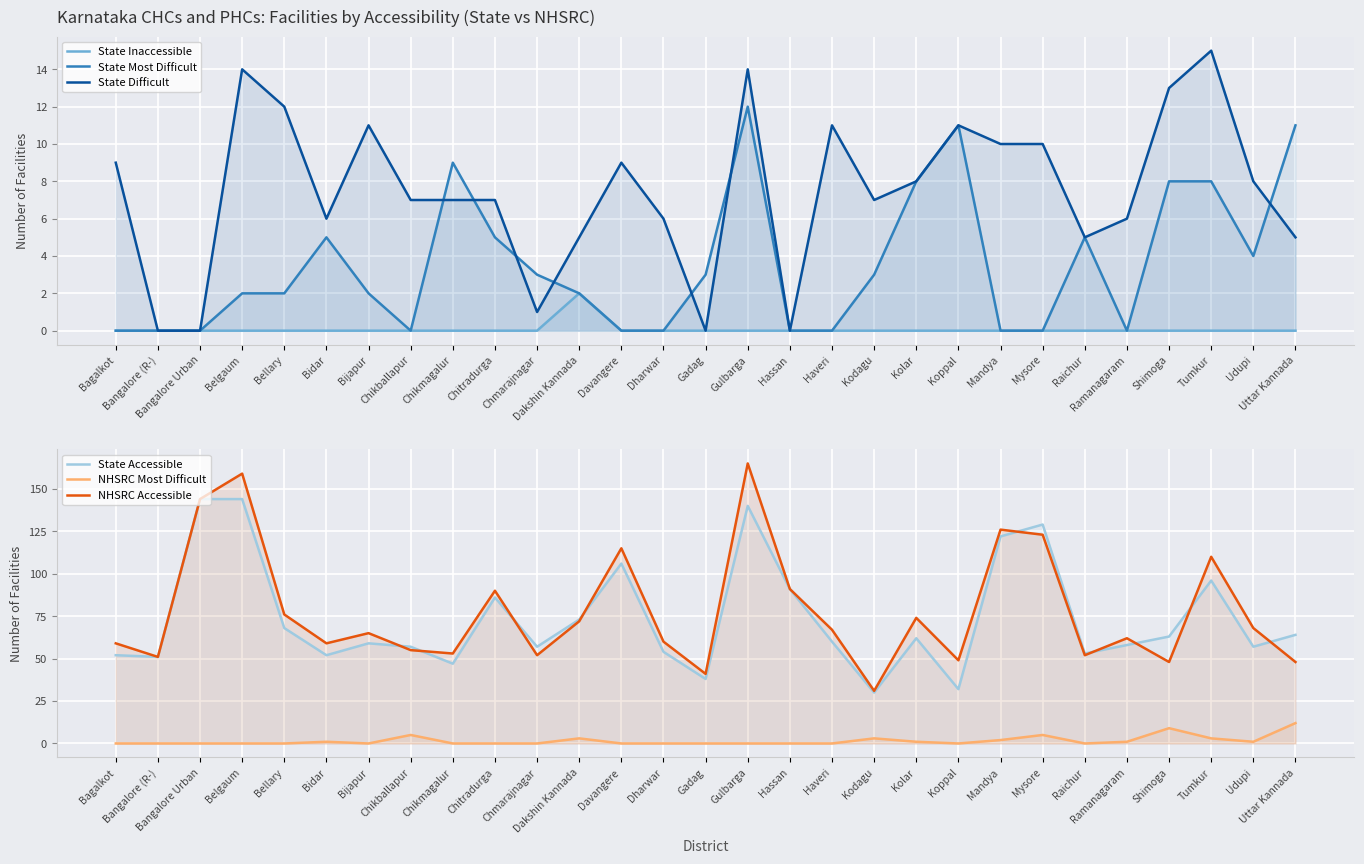

How many positive values does the State Inaccessible series have?

1